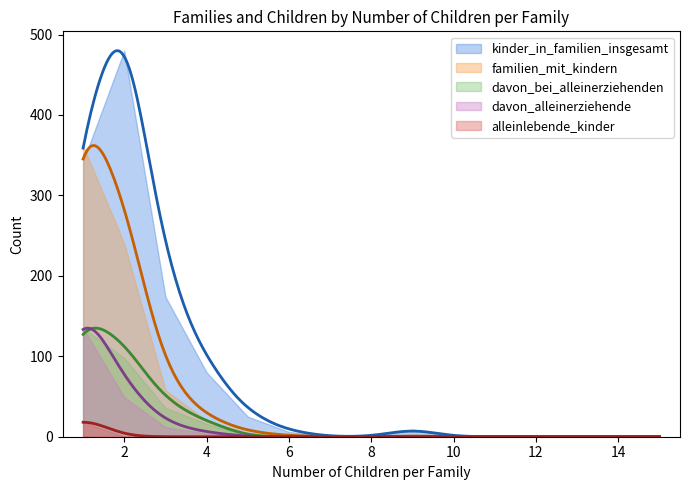

Reading left to right, what are all the values shown in this chart?

kinder_in_familien_insgesamt: 342	480	174	80	25	6	0	0	9	0	0	0	0	0	0
familien_mit_kindern: 362	240	58	20	5	1	0	0	1	0	0	0	0	0	0
davon_bei_alleinerziehenden: 135	98	36	16	0	0	0	0	0	0	0	0	0	0	0
davon_alleinerziehende: 135	49	12	4	0	0	0	0	0	0	0	0	0	0	0
alleinlebende_kinder: 18	0	0	0	0	0	0	0	0	0	0	0	0	0	0